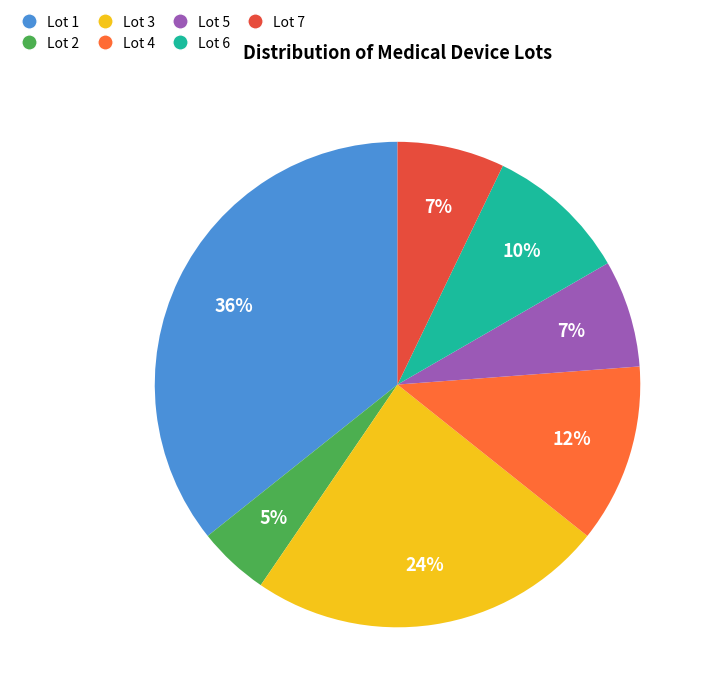

Which category has the smallest portion of the pie?

Lot 2